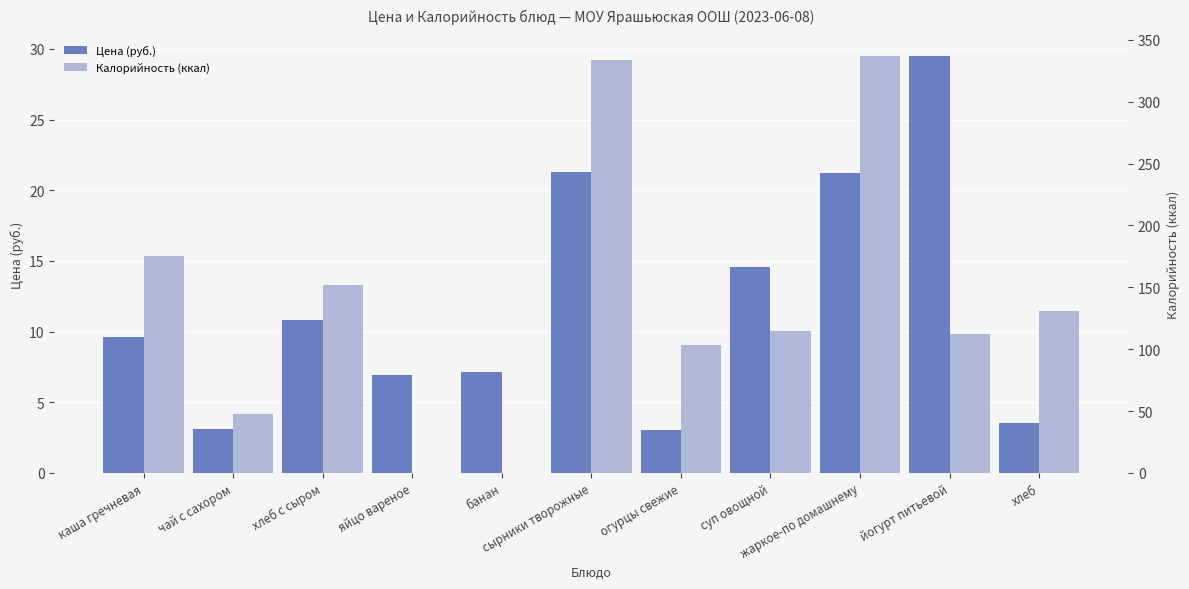

Rank the series at яйцо вареное from lowest to highest value.

Калорийность (ккал), Цена (руб.)